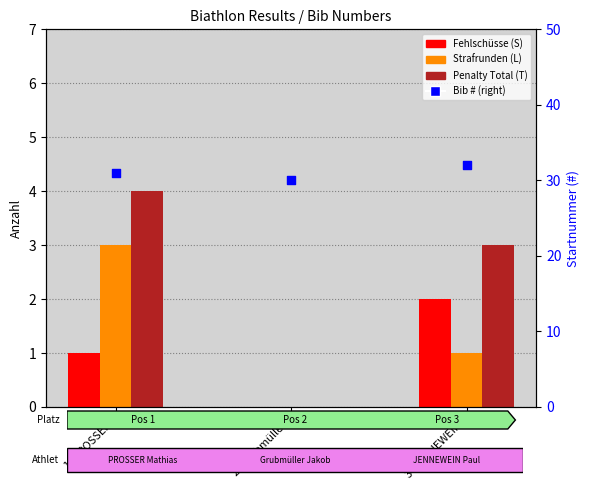

Which series contains the lowest Y value?

Fehlschüsse (S)